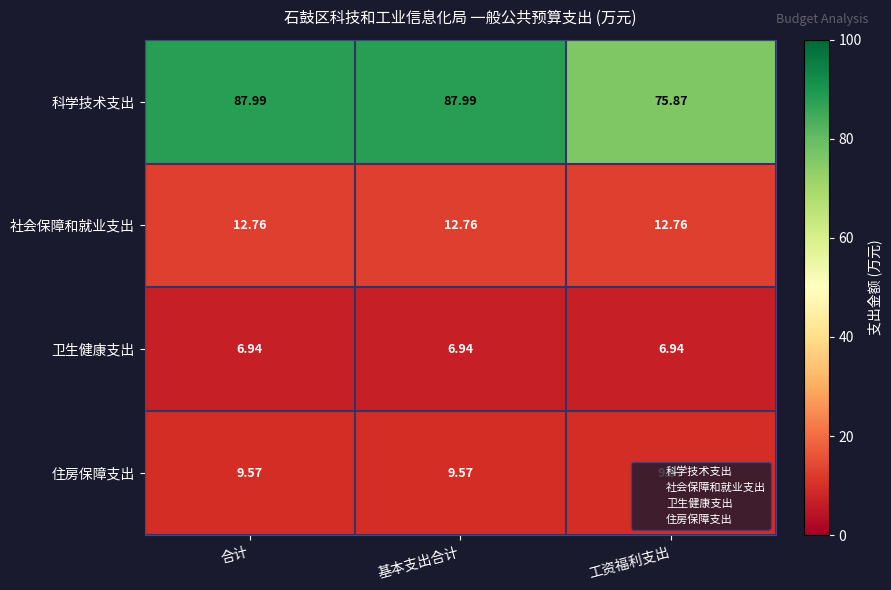

Which series has the widest spread of values?

科学技术支出